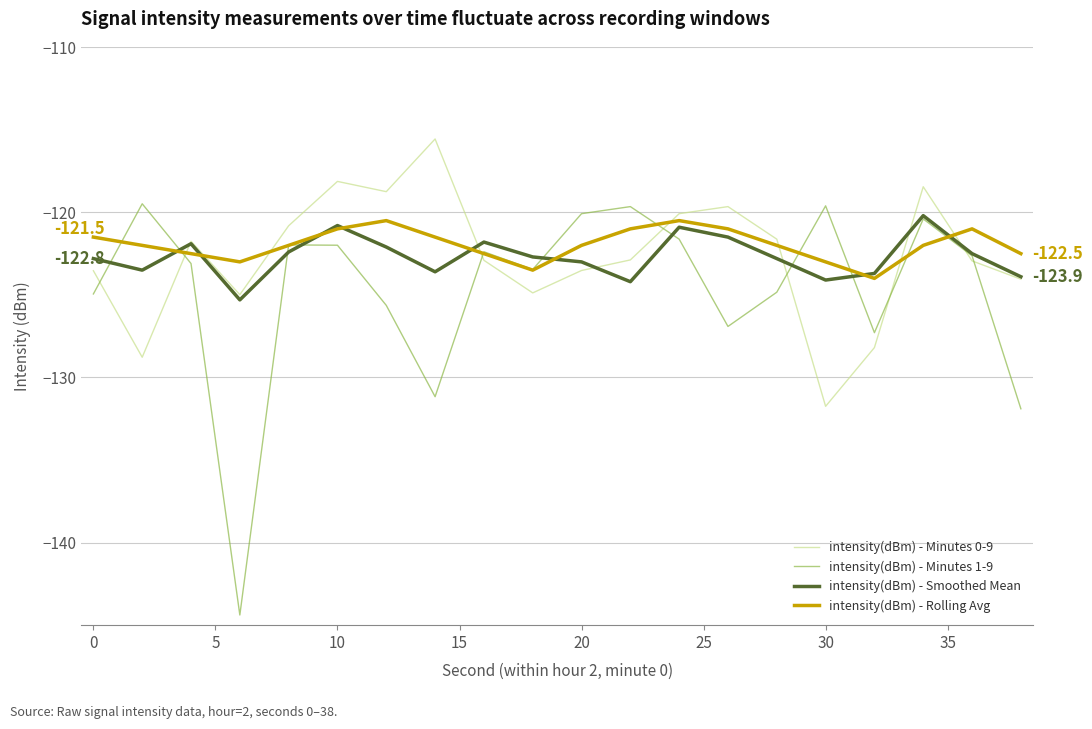

Which series ends up on top after the final intersection of intensity(dBm) - Rolling Avg and intensity(dBm) - Minutes 1-9?

intensity(dBm) - Rolling Avg